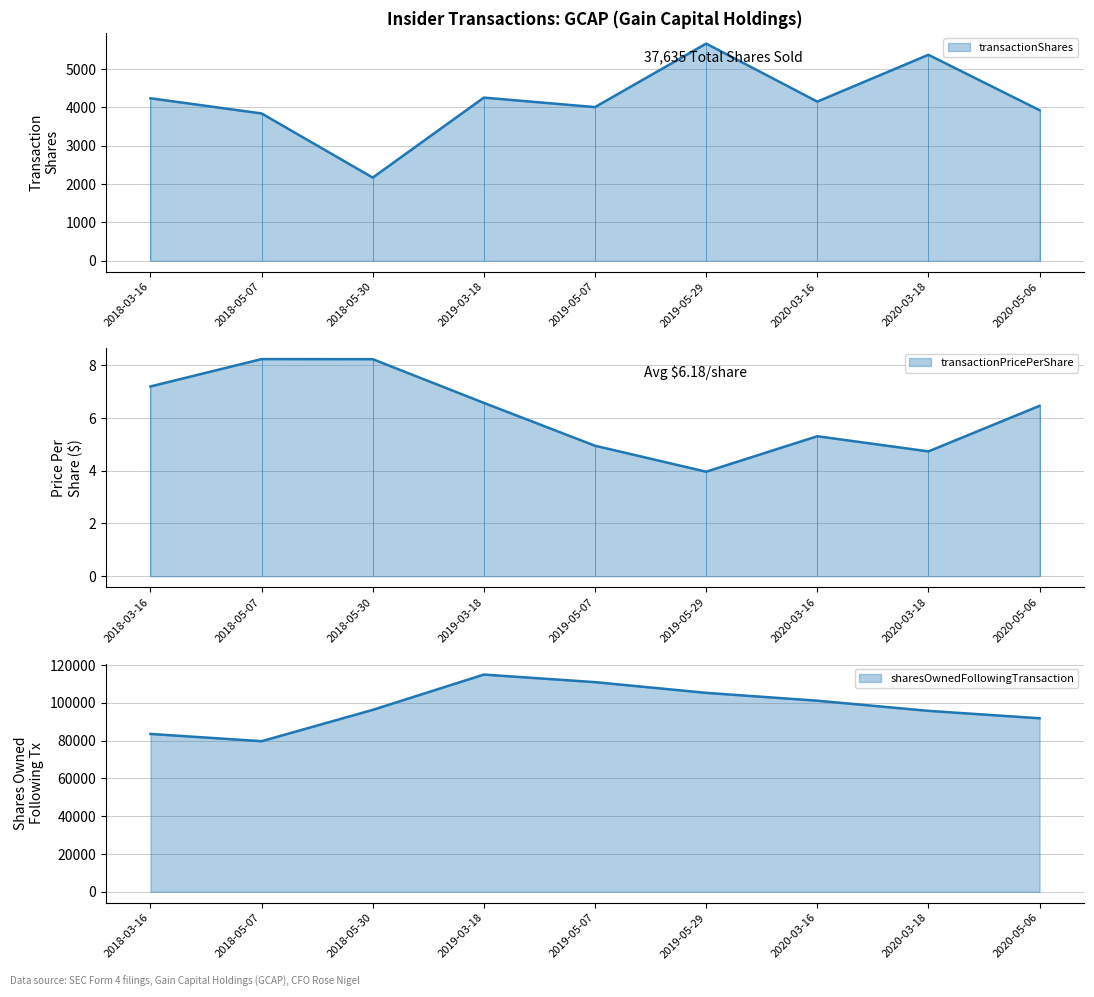

What is the value of the transactionShares point at the 1st from the left?

4239.0